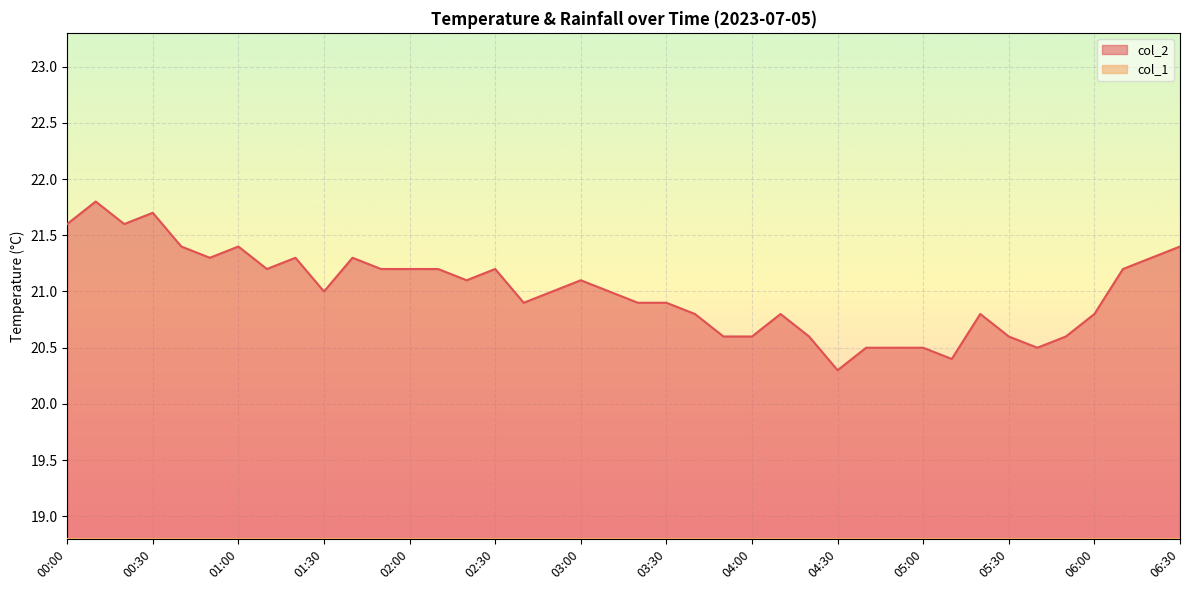

At which label does the data first exceed 21?

00:00